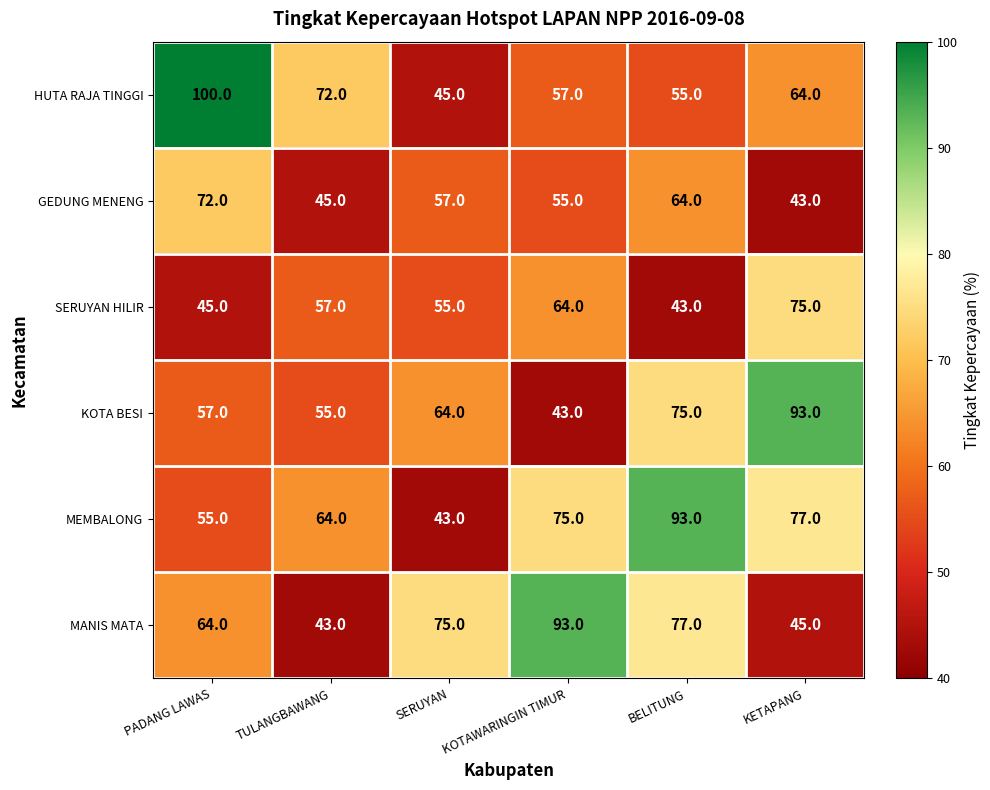

Is it true that MANIS MATA equals 45 at KETAPANG?

True